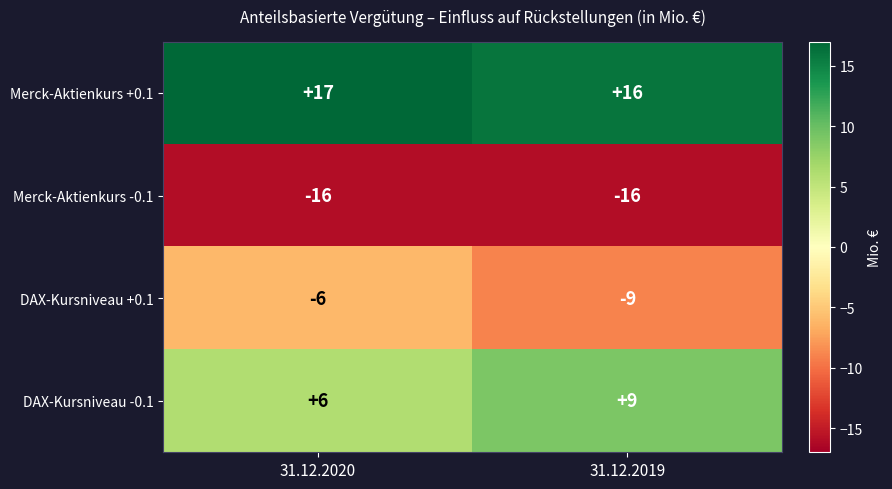

At which label does Merck-Aktienkurs +0.1 reach its peak?

31.12.2020